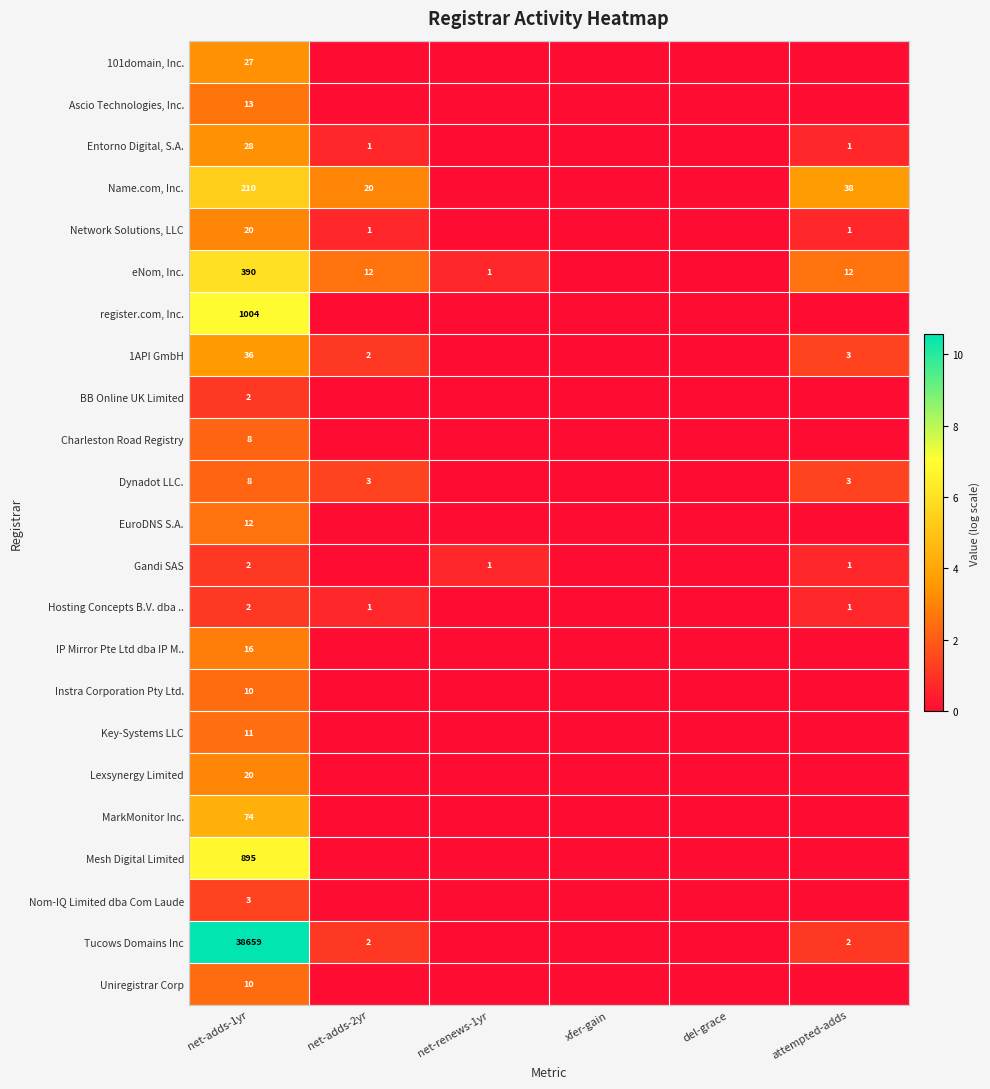

Which has a higher value, net-adds-1yr or net-adds-2yr?

net-adds-1yr